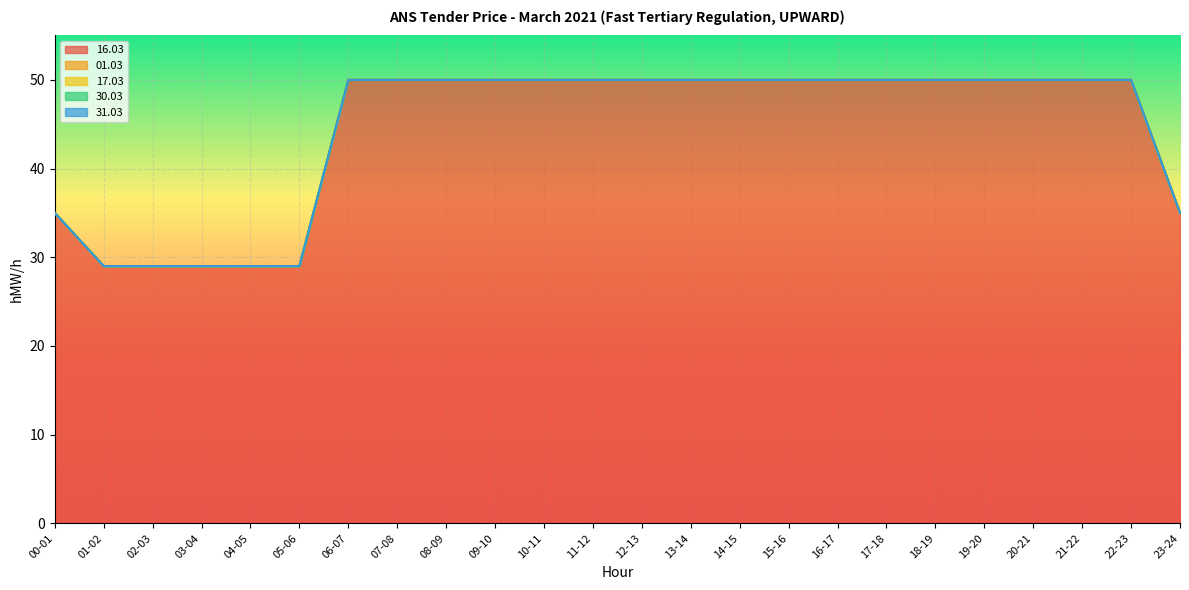

Which series has the largest range (max minus min)?

16.03